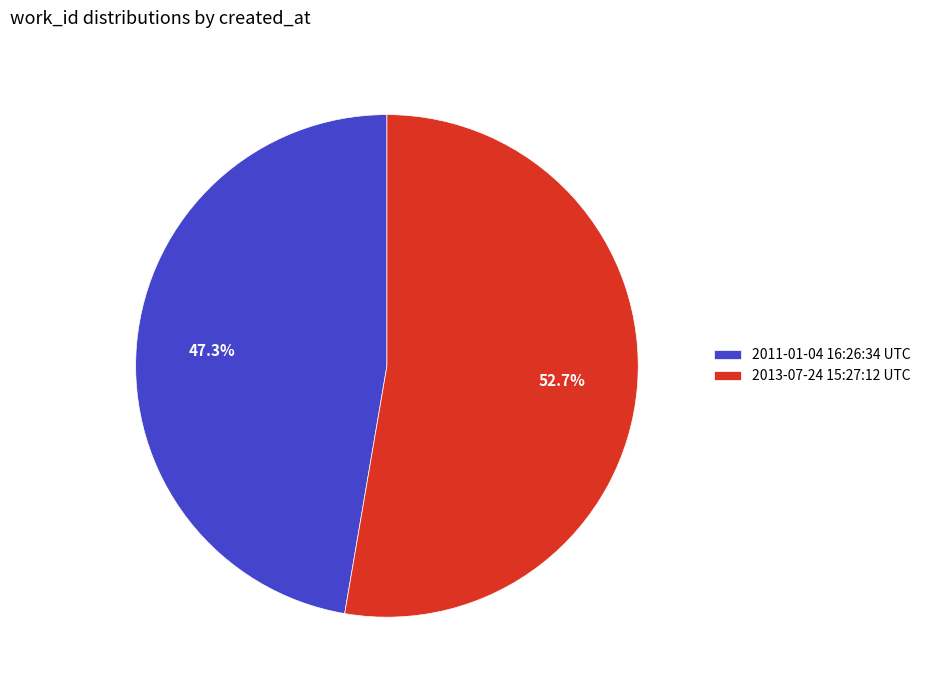

Which category has the smallest portion of the pie?

2011-01-04 16:26:34 UTC